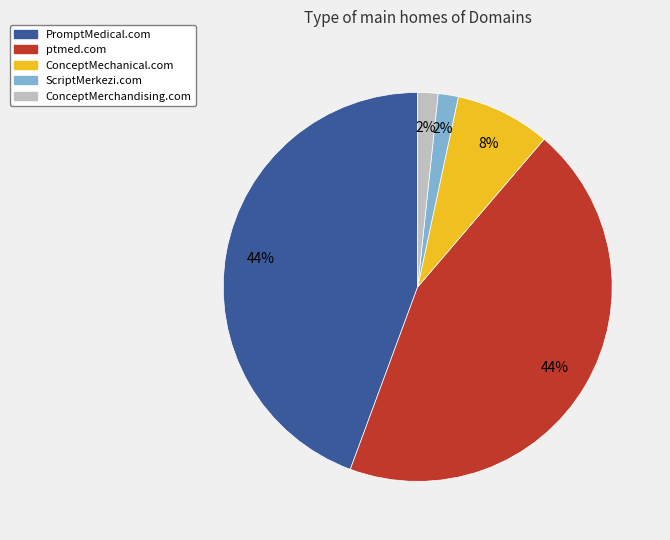

Which has a higher value, ScriptMerkezi.com or PromptMedical.com?

PromptMedical.com